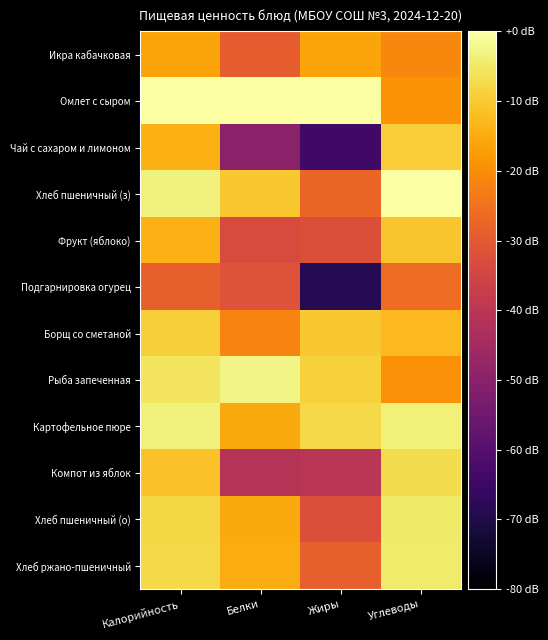

Between Жиры and Калорийность, which is larger?

Калорийность